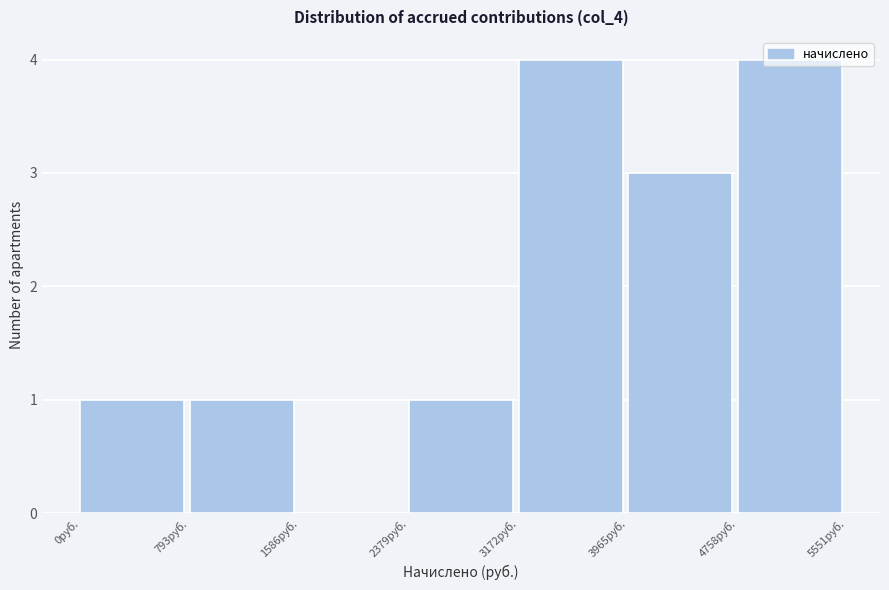

What is the height of the bar covering 3200 to 4000 on the x-axis? Neither the bar edges nor the heights are printed on the chart, so give them approximately, as read against the axes.

4